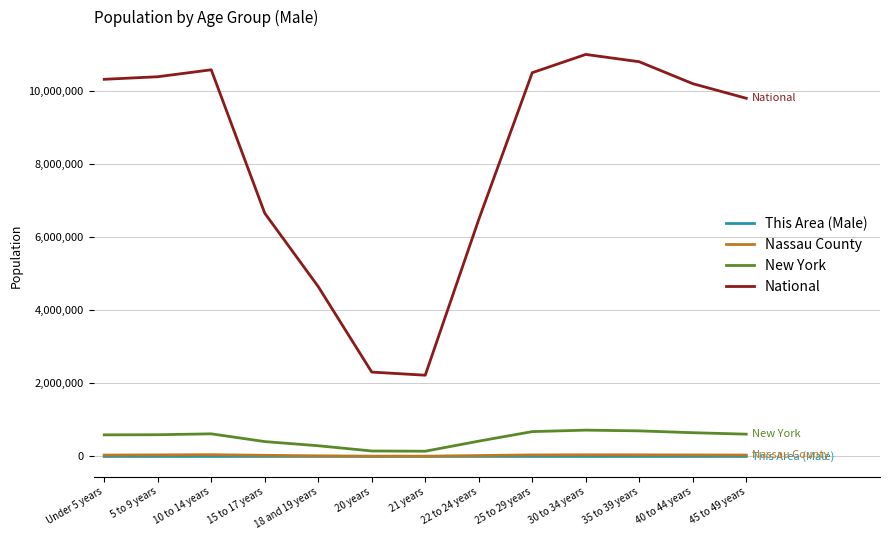

How many series are shown in this chart?

4